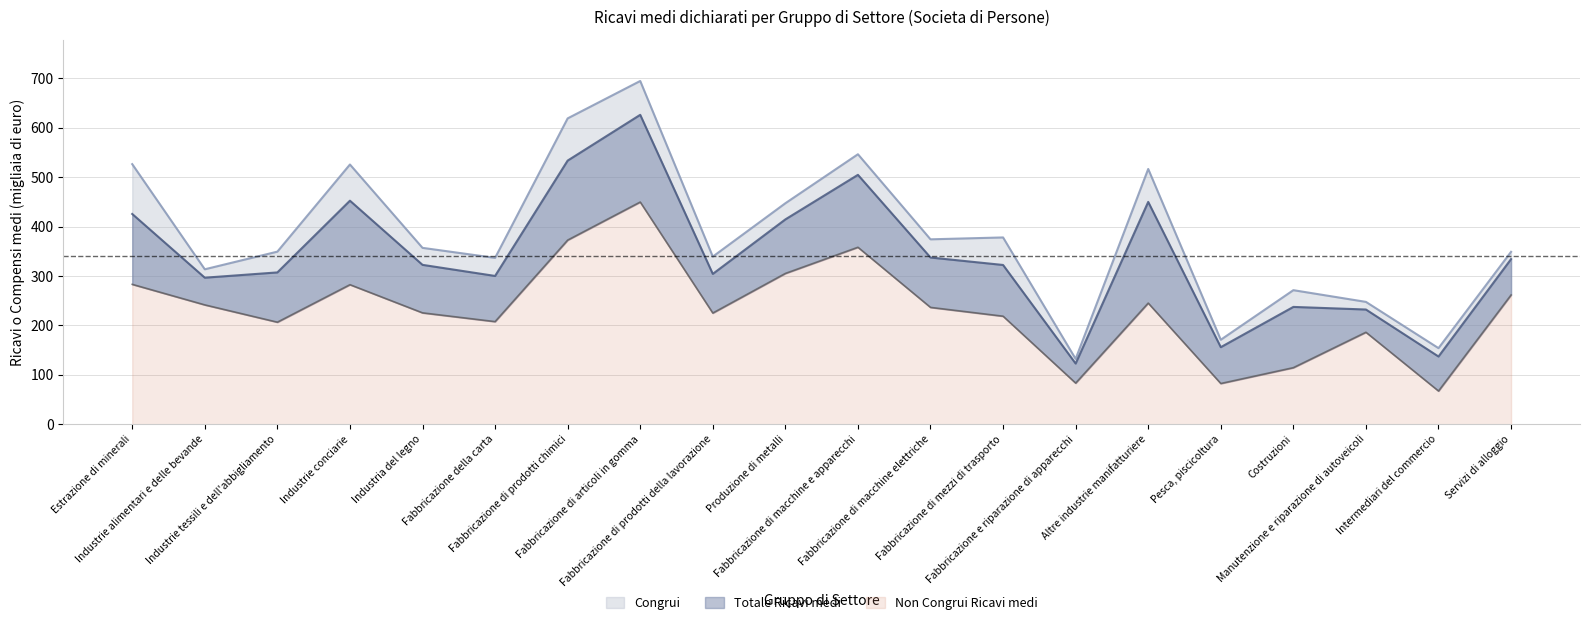

True or false: Totale Ricavi medi and Congrui Ricavi medi cross at least once.

False